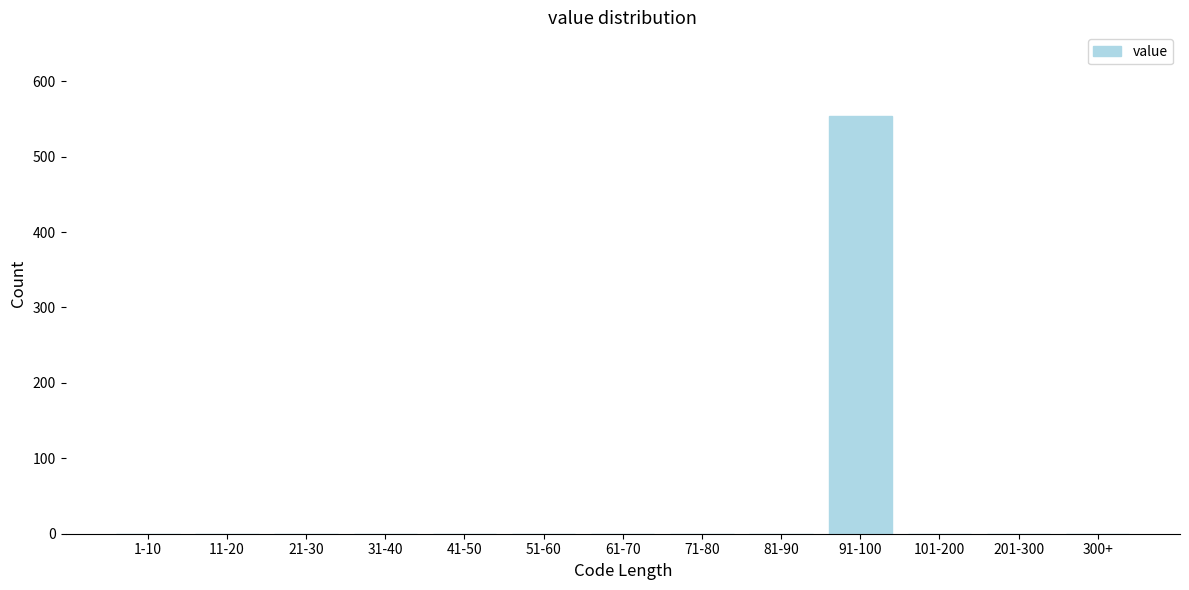

Reading right to left, list all the values displayed in this chart.

300+=0	201-300=0	101-200=0	91-100=554	81-90=0	71-80=0	61-70=0	51-60=0	41-50=0	31-40=0	21-30=0	11-20=0	1-10=0